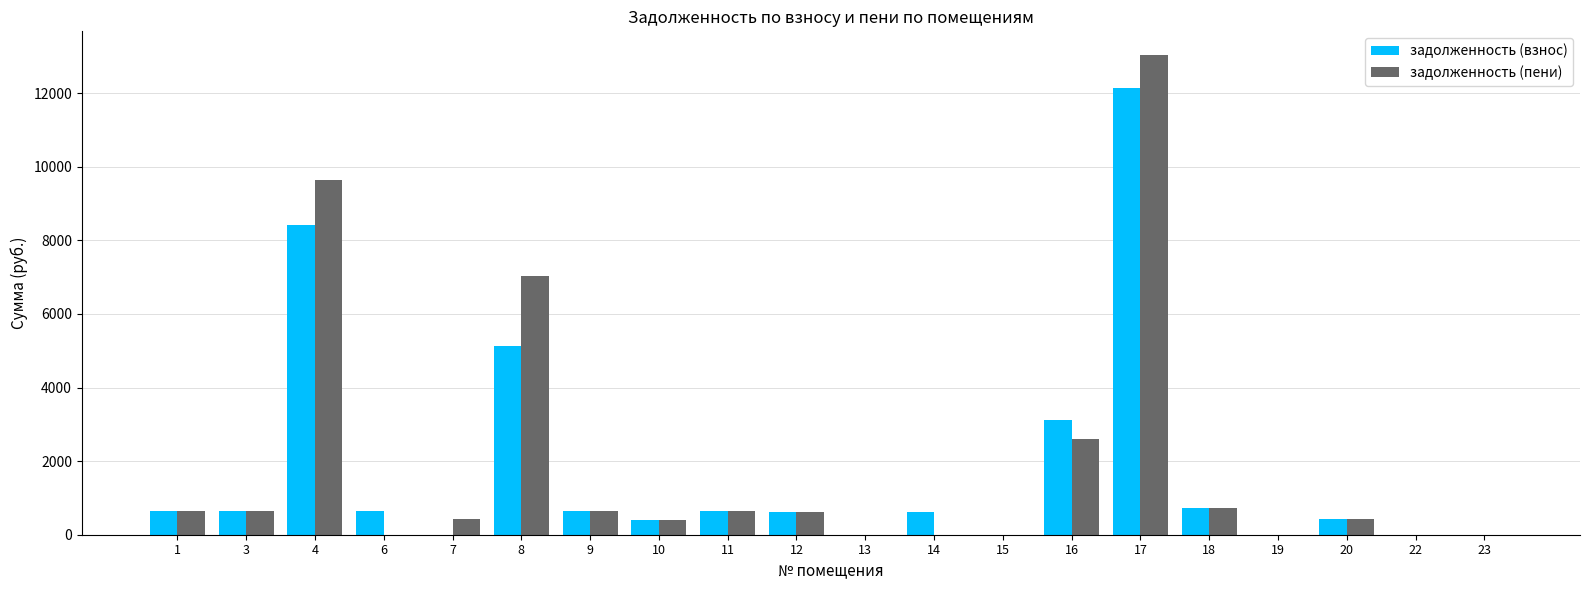

The задолженность (взнос) series shows 0.0 at 13. True or false?

True